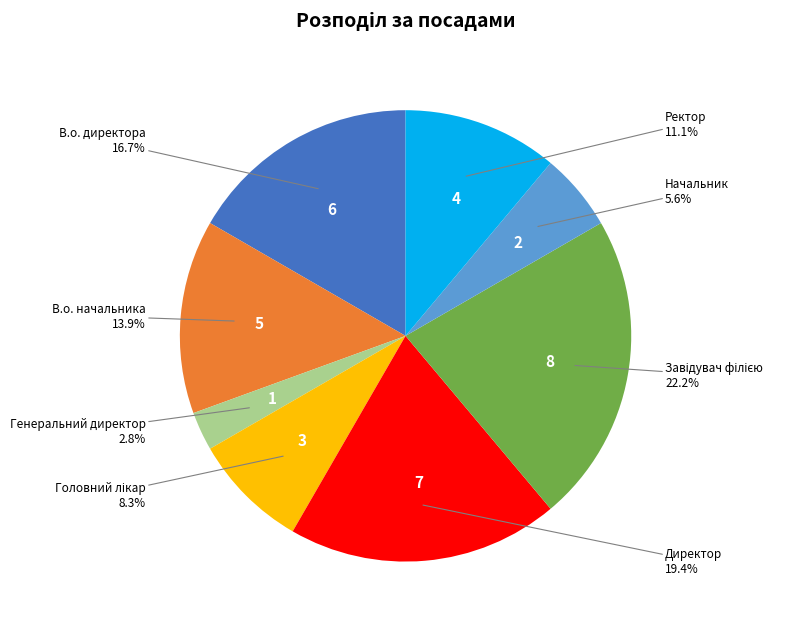

Which category has the smallest portion of the pie?

Генеральний директор